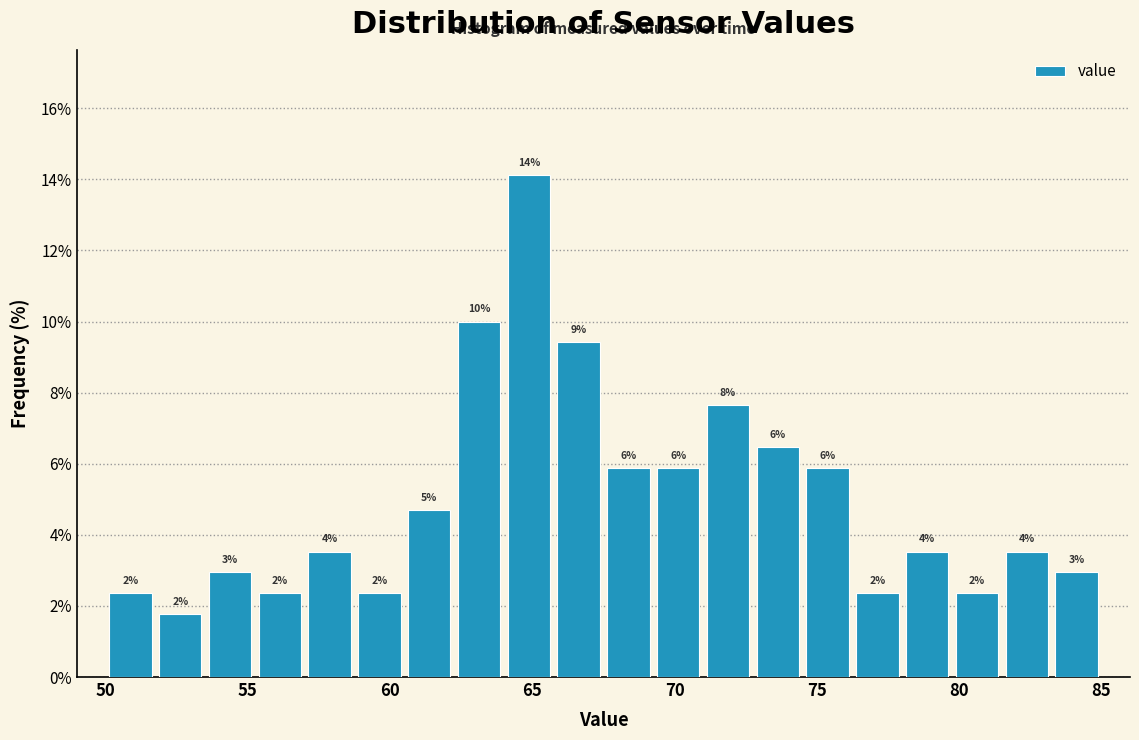

Around what value on the x-axis is the tallest bar? Give the approximate position of its centre, as read against the axis.

65.0